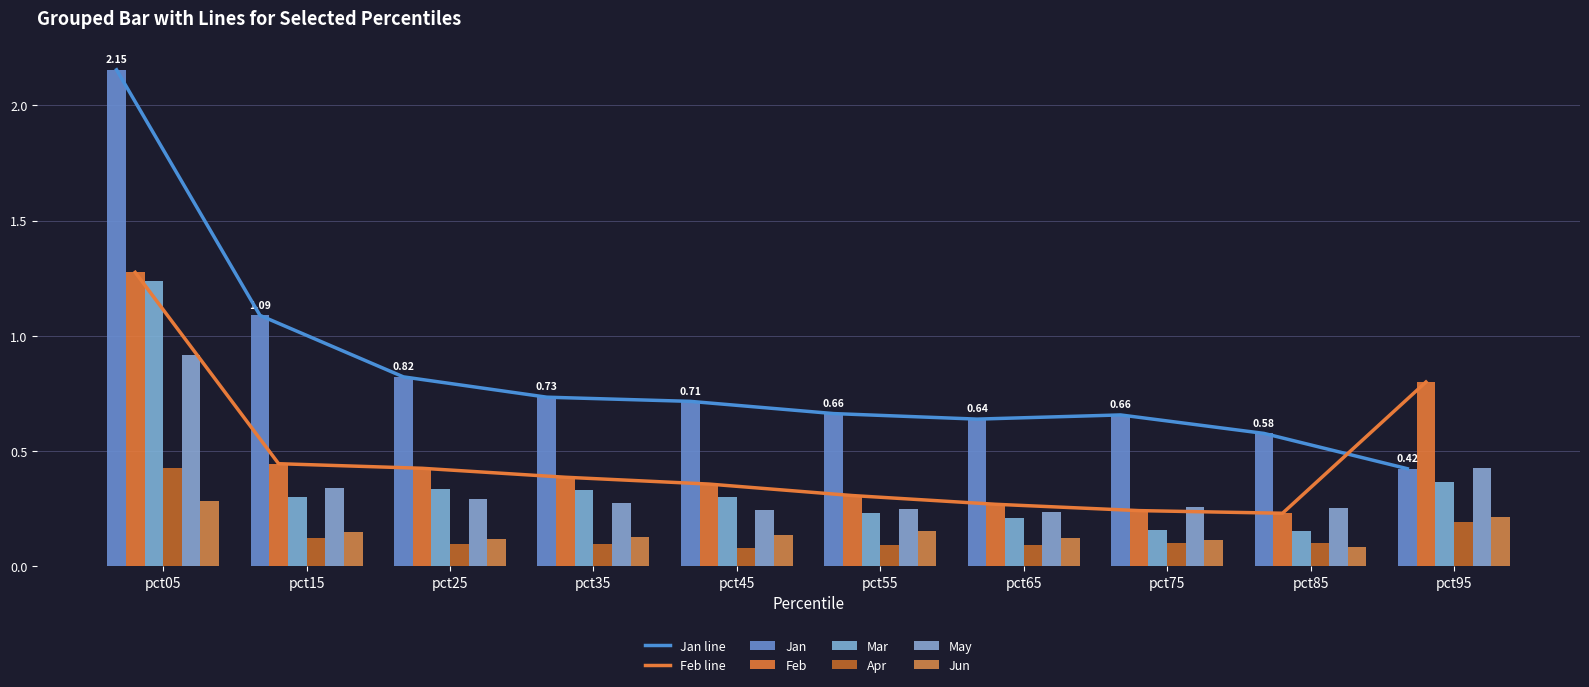

Is it true that Apr equals 0.6 at pct05?

False